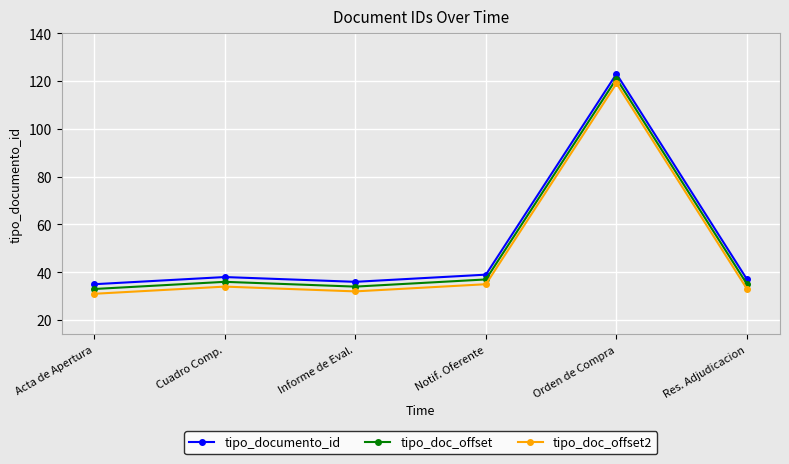

What value does the tipo_documento_id series have at Orden de Compra, to the nearest 5?

125